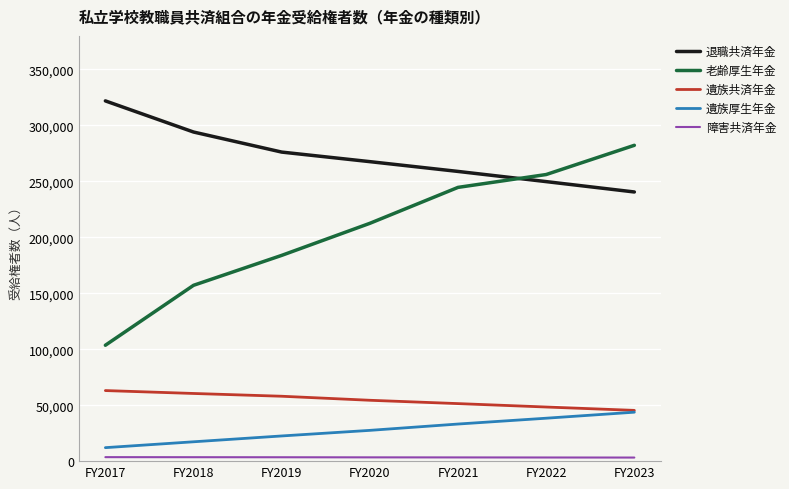

After their last crossing, which series has the higher values: 退職共済年金 or 老齢厚生年金?

老齢厚生年金